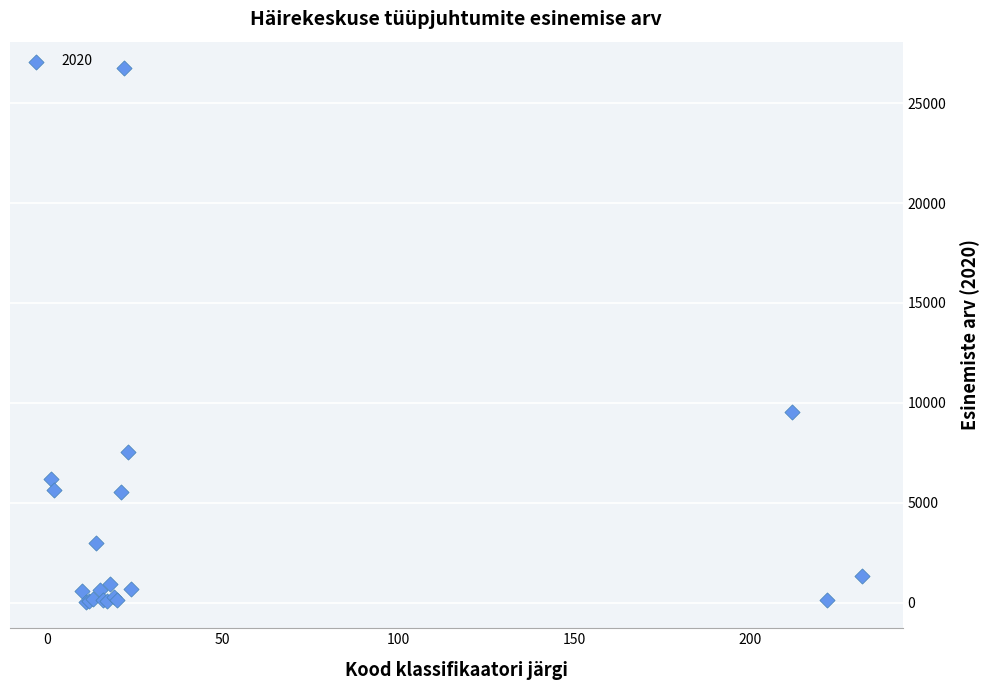

What Y value in the scatter plot is closest to 13399?

9550